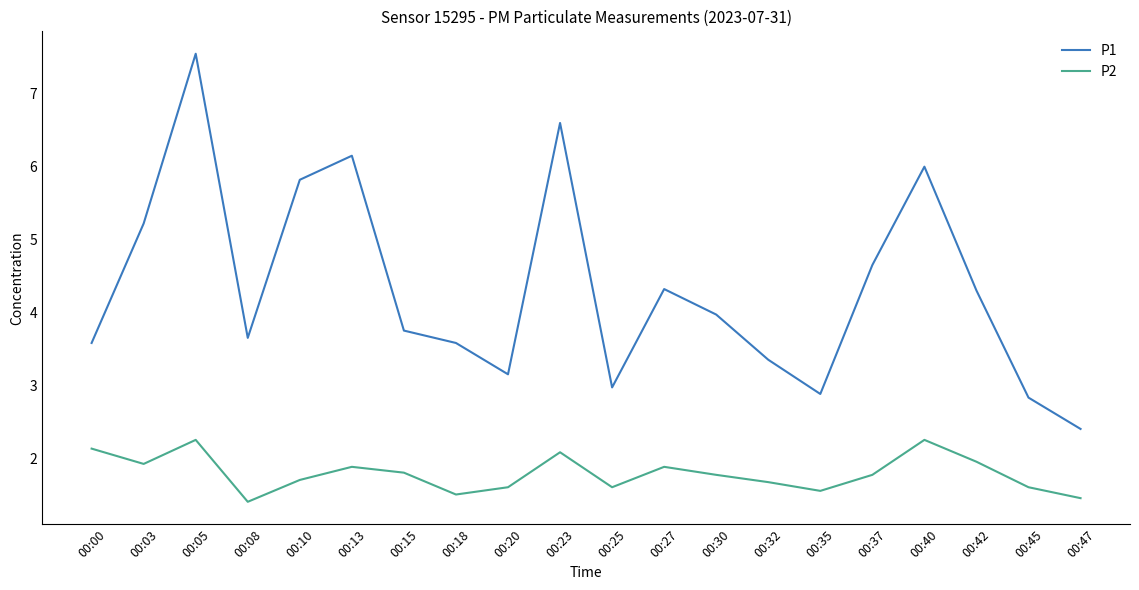

Rank the series by their average value, from lowest to highest.

P2, P1